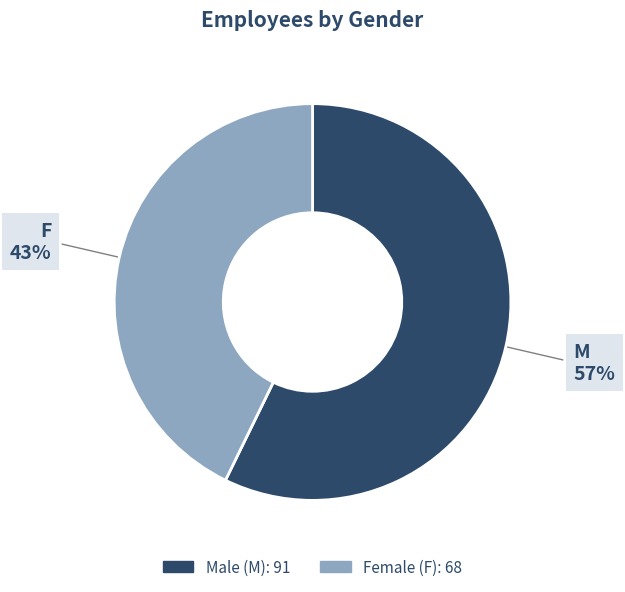

How many slices are in this pie chart?

2